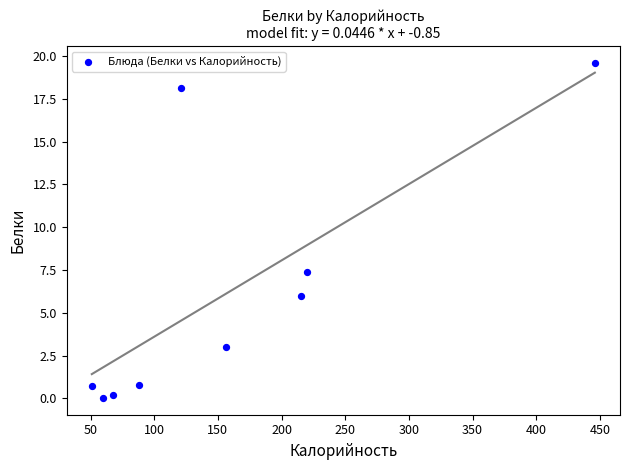

What Y value in the scatter plot is closest to 9?

7.4